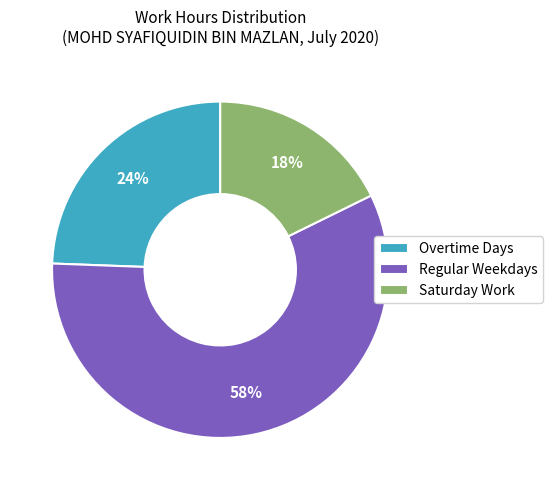

Is there any slice that represents more than half of the pie?

Yes